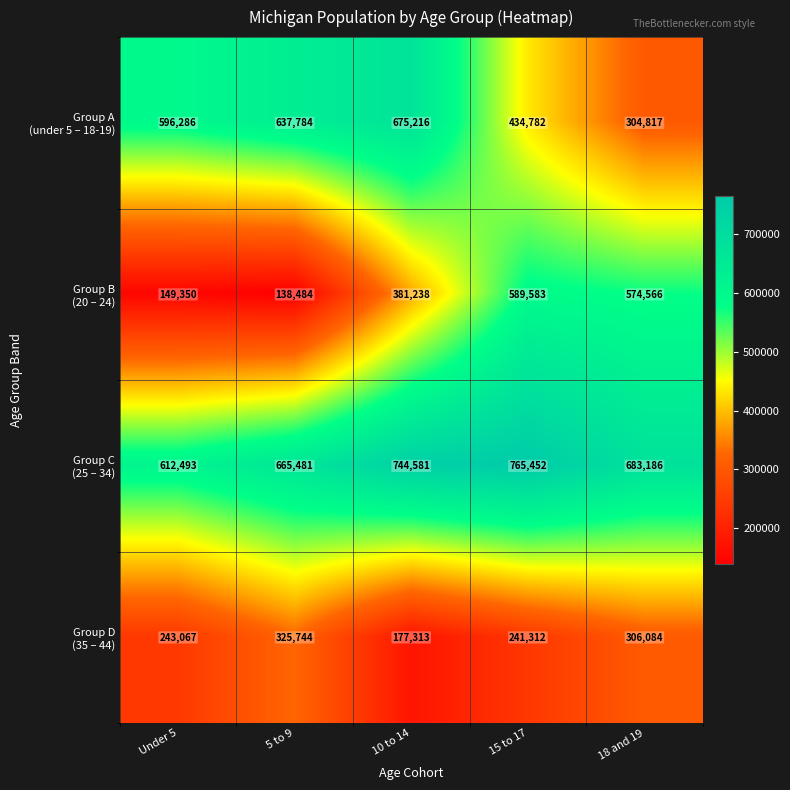

What is the minimum value shown in the chart?

138484